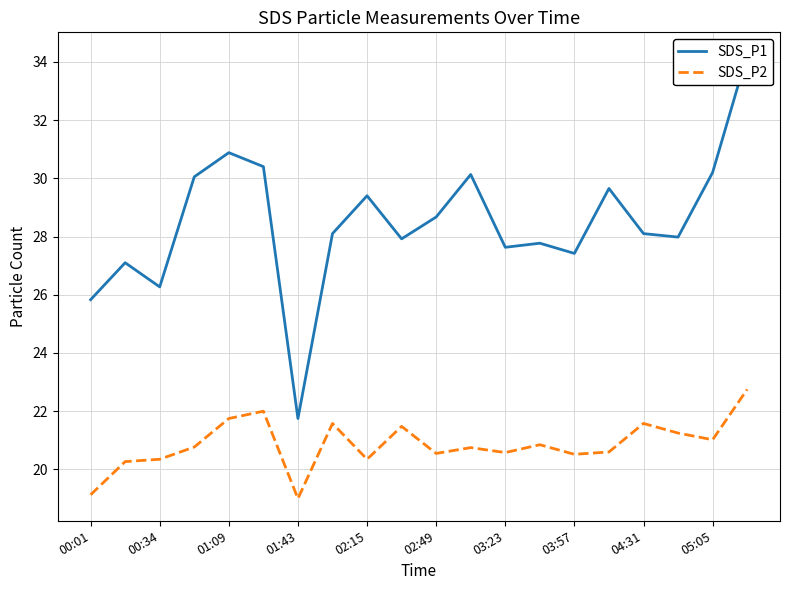

True or false: SDS_P2 and SDS_P1 cross at least once.

False